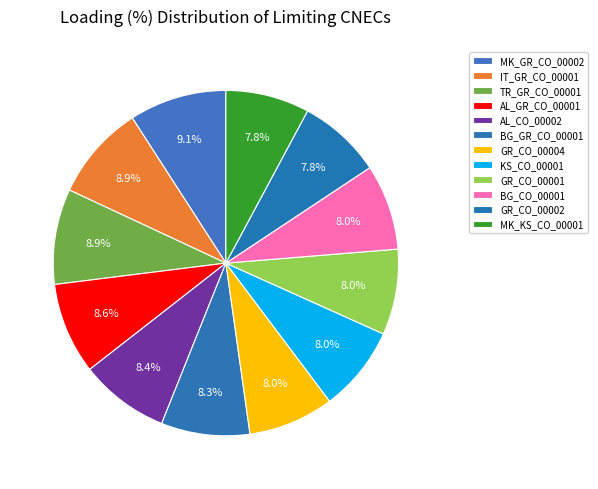

How many slices are in this pie chart?

12